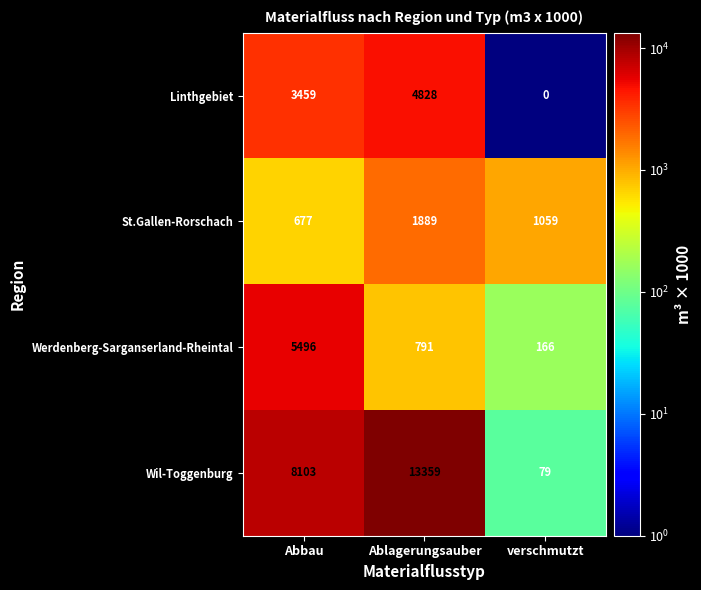

What is the approximate value of St.Gallen-Rorschach at Abbau, to the nearest 50?

700